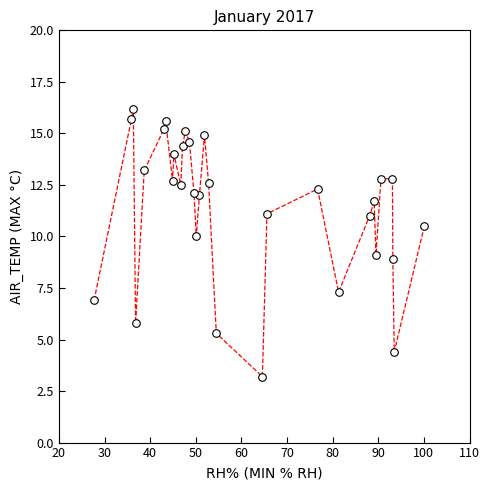

What is the range of X values (max minus min)?

72.4